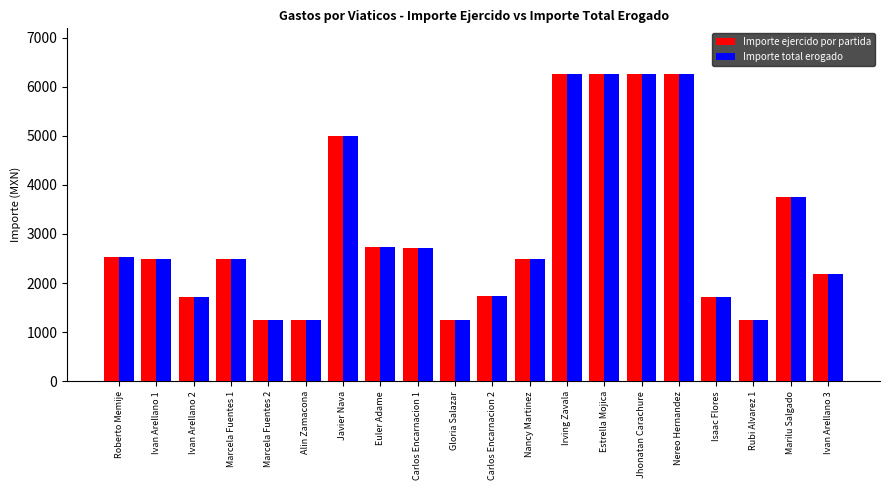

What is the sum of the Importe ejercido por partida values at Carlos Encarnacion 2 and Marcela Fuentes 1?

4240.0